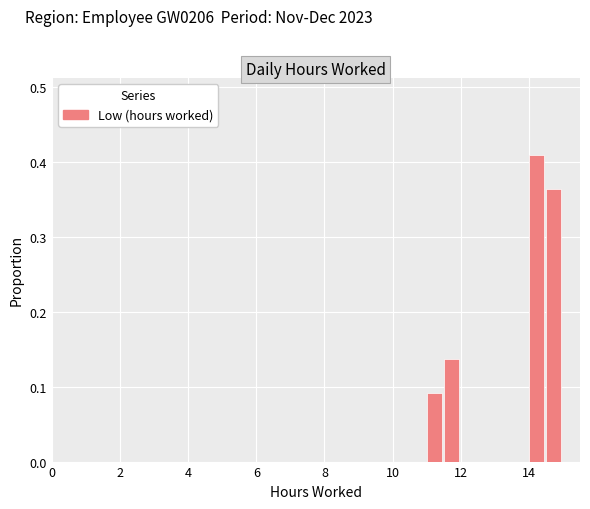

Around what value on the x-axis is the tallest bar? Give the approximate position of its centre, as read against the axis.

14.2